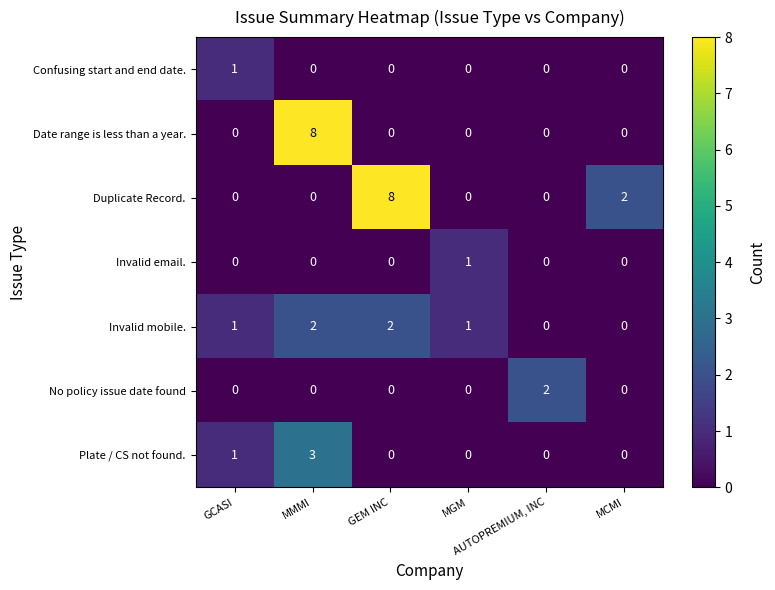

Which series has the largest total across all categories?

Duplicate Record.